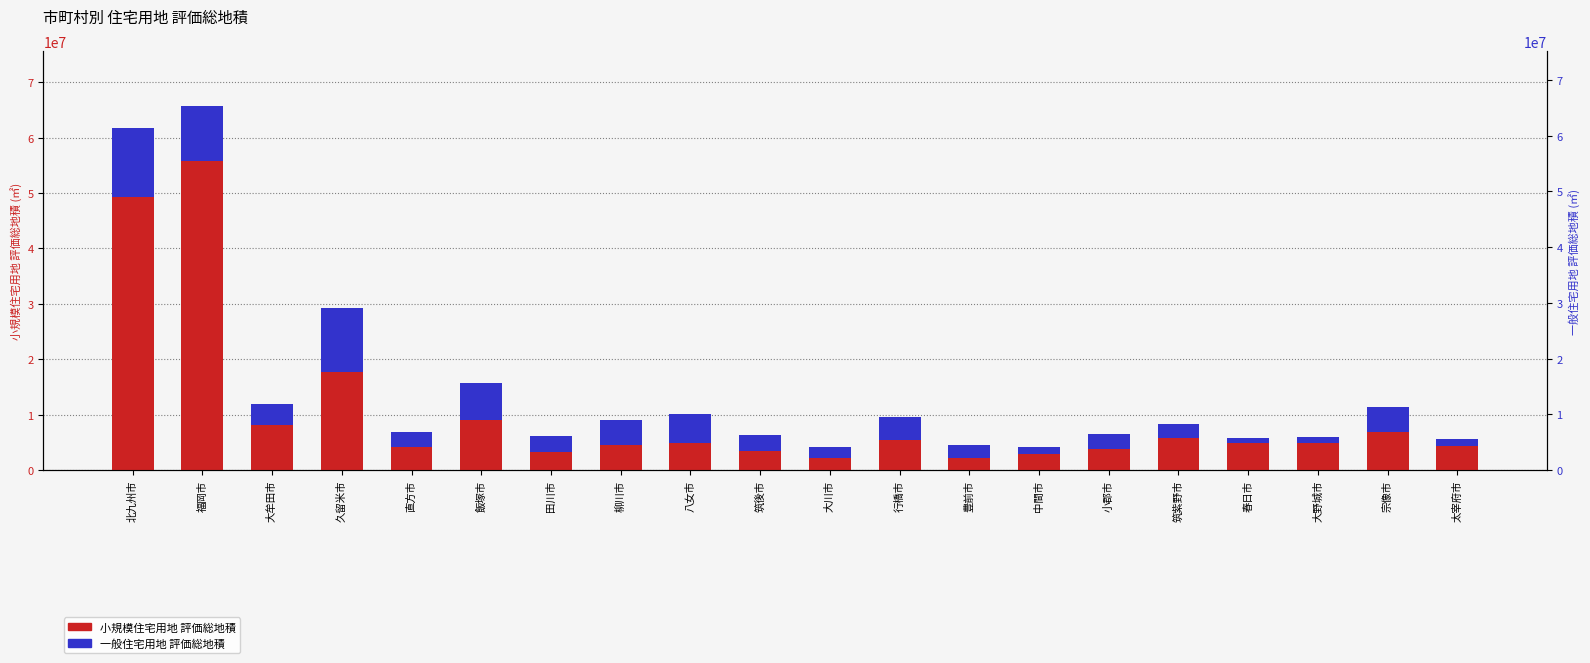

At how many categories does at least one series exceed 52112249?

1